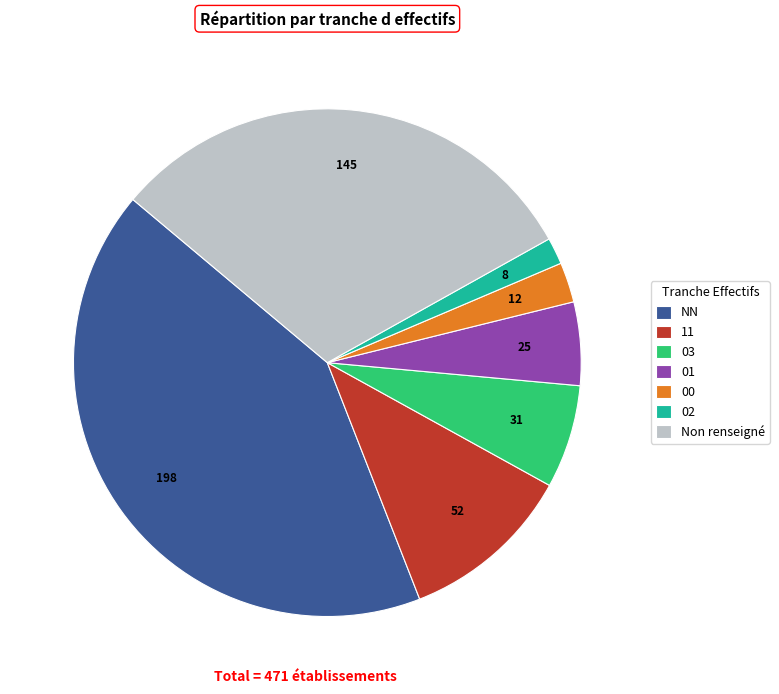

What is the ratio of the value at 00 to the value at 02?

1.5